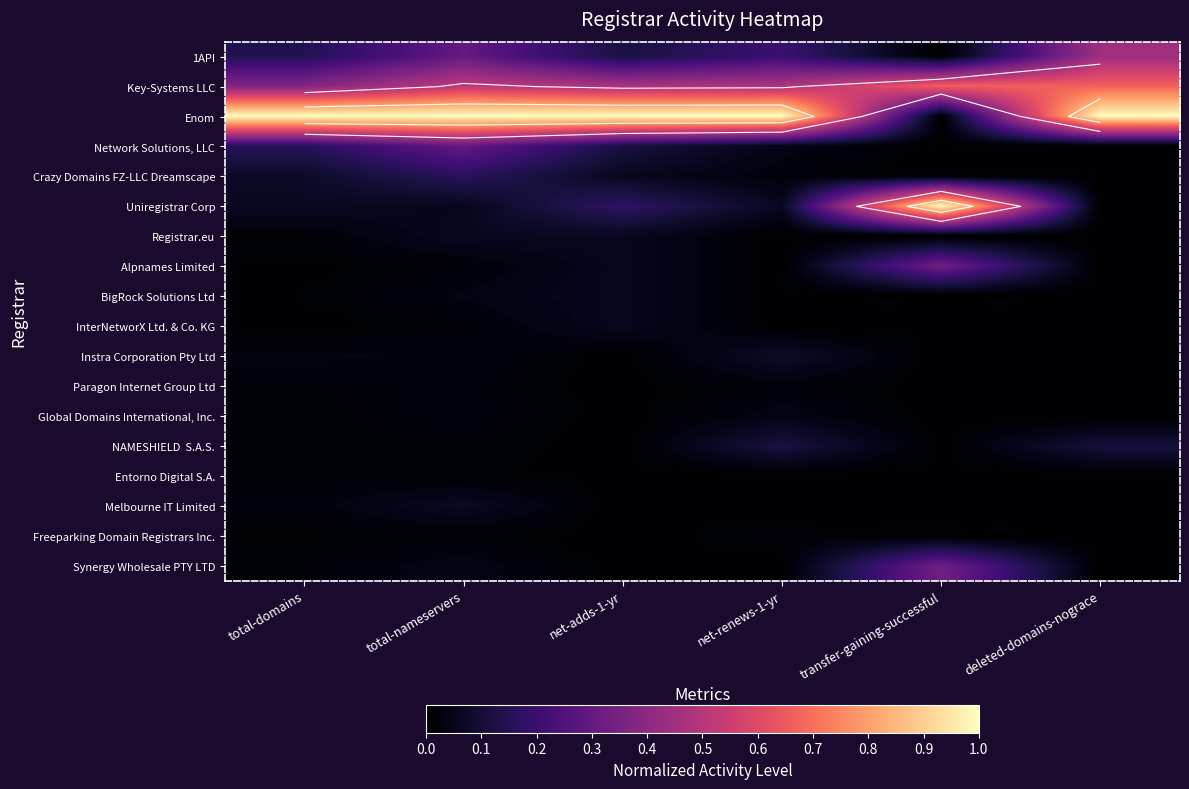

True or false: Melbourne IT Limited has a value of 0.0 at net-renews-1-yr.

False